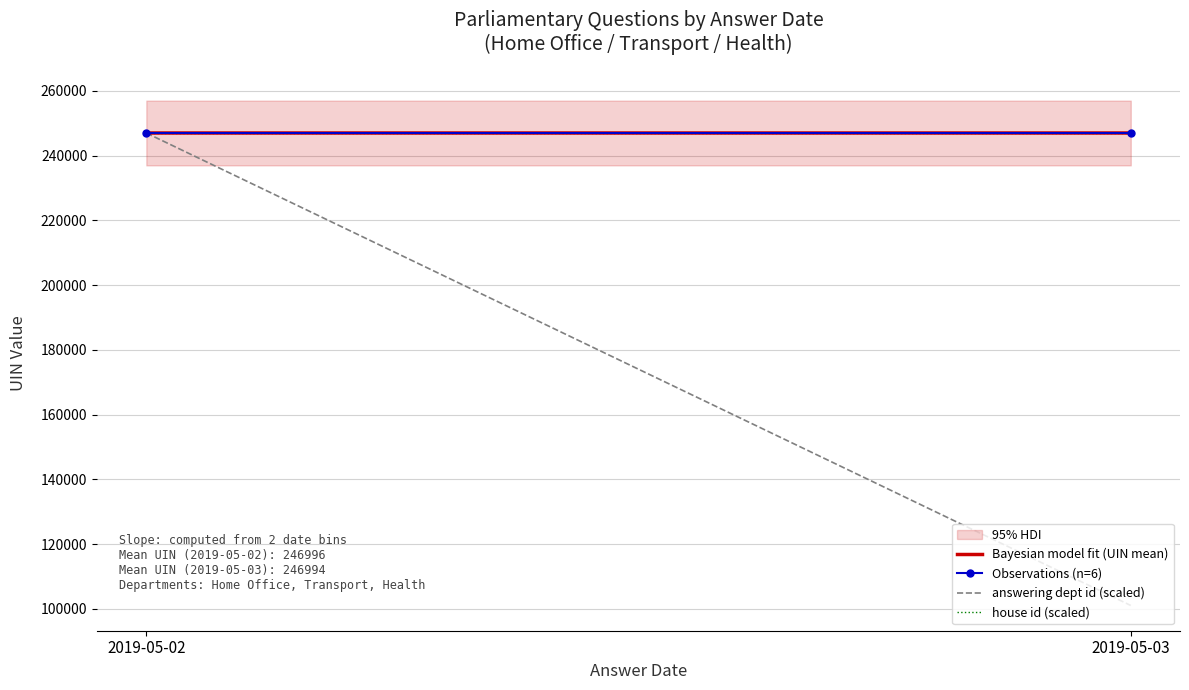

What is the sum of all Observations (n=6) values?

493990.5